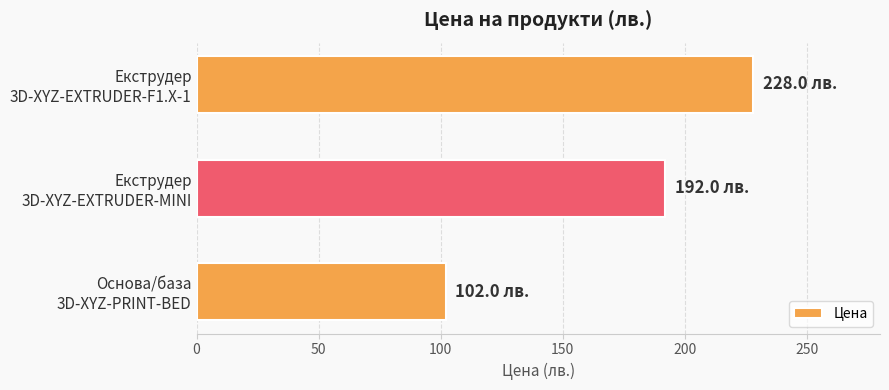

Reading bottom to top, transcribe all the data shown in this chart.

102	192	228